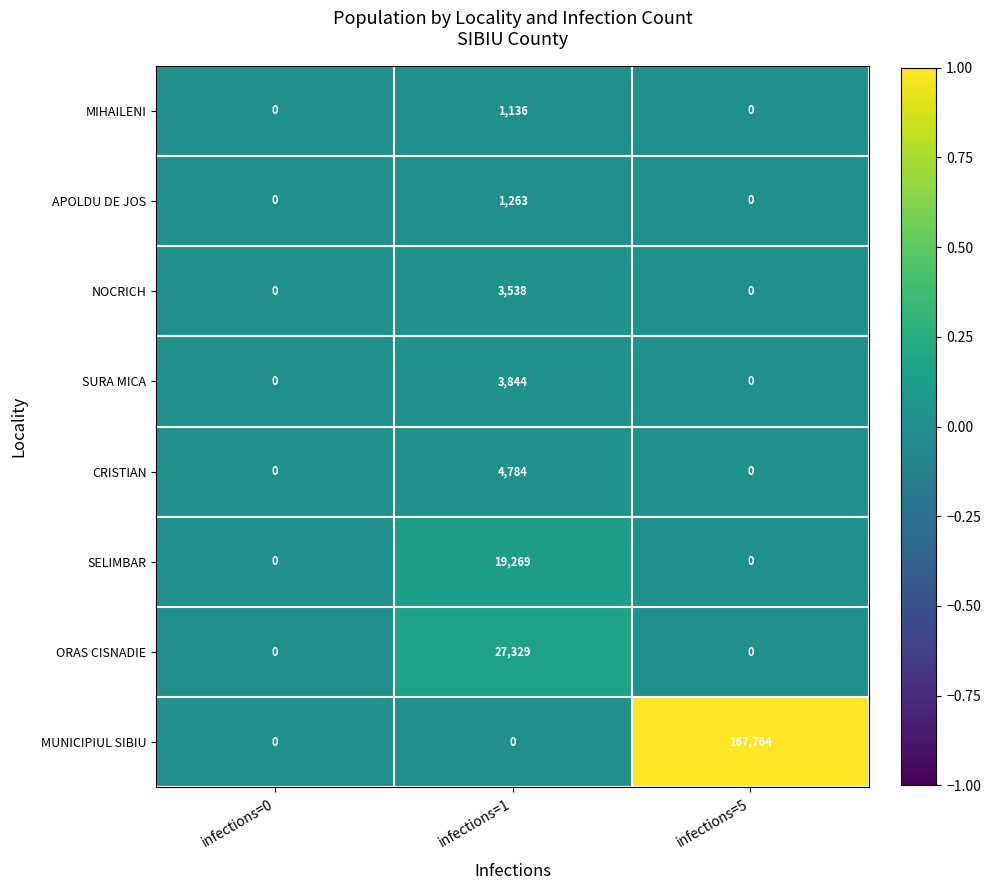

Reading left to right, extract all data points from this chart.

MIHAILENI: 0	1136	0
APOLDU DE JOS: 0	1263	0
NOCRICH: 0	3538	0
SURA MICA: 0	3844	0
CRISTIAN: 0	4784	0
SELIMBAR: 0	19269	0
ORAS CISNADIE: 0	27329	0
MUNICIPIUL SIBIU: 0	0	167764